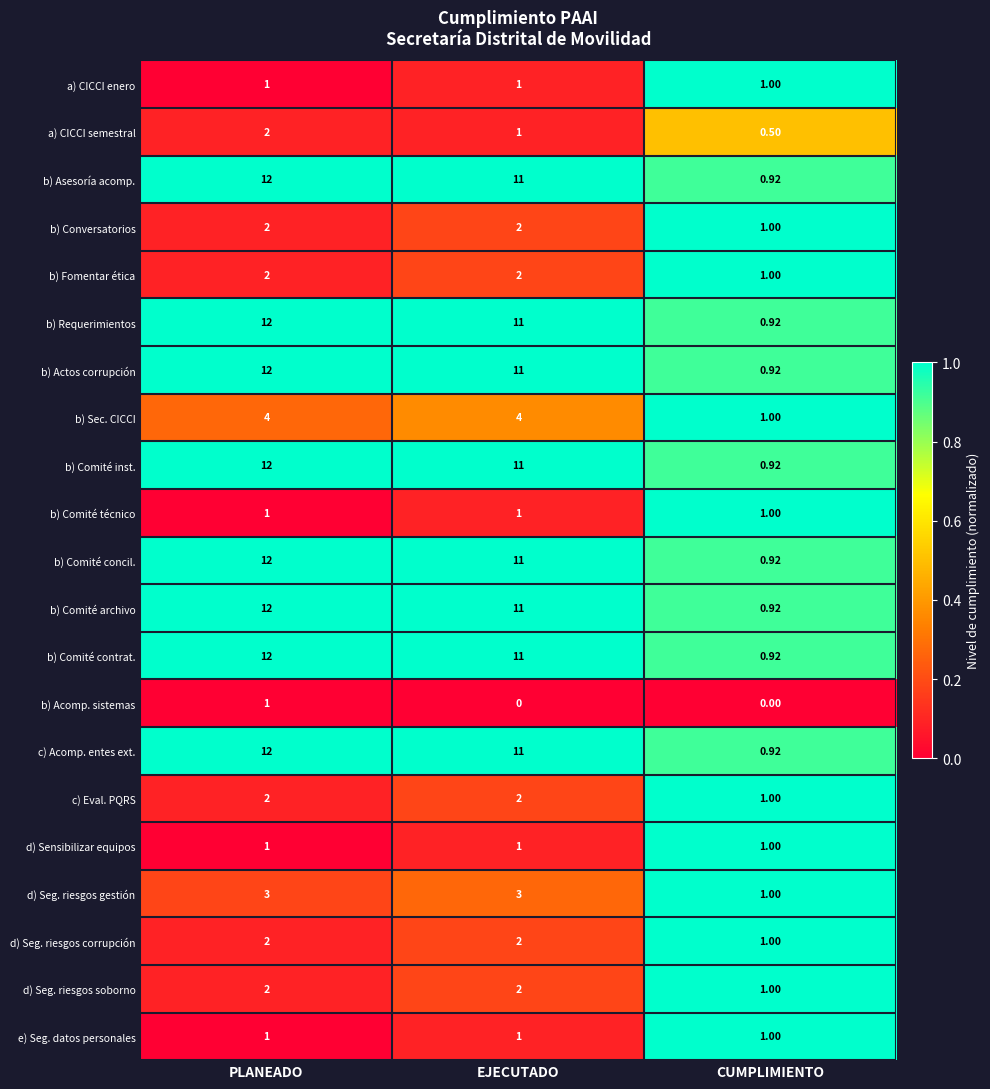

Which category has the highest value across all series?

PLANEADO